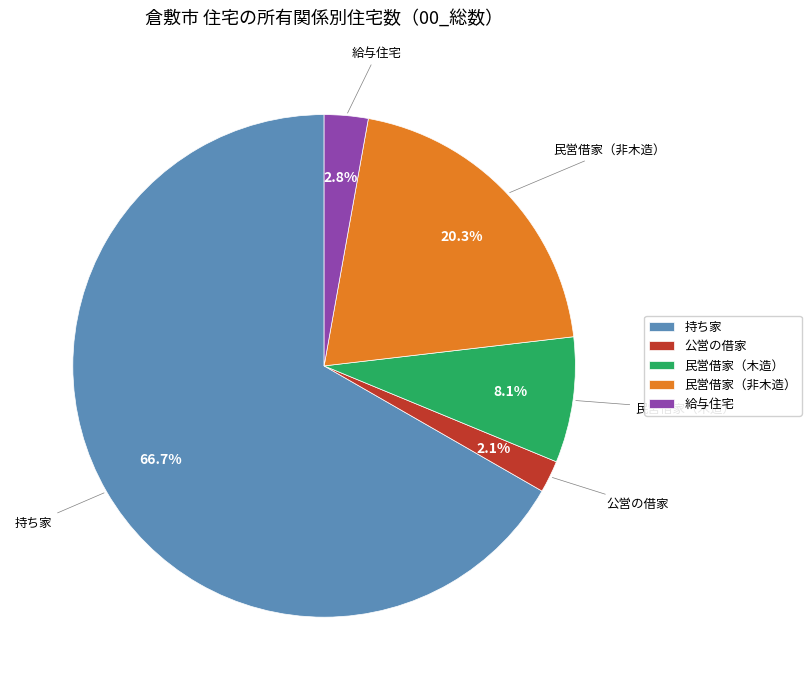

To the nearest percent, what is the average slice percentage?

20%